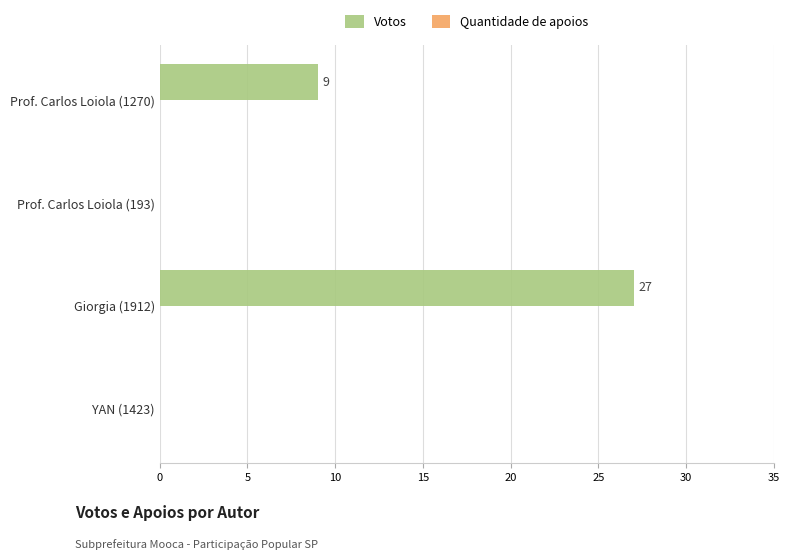

Are the bars horizontal?

Yes